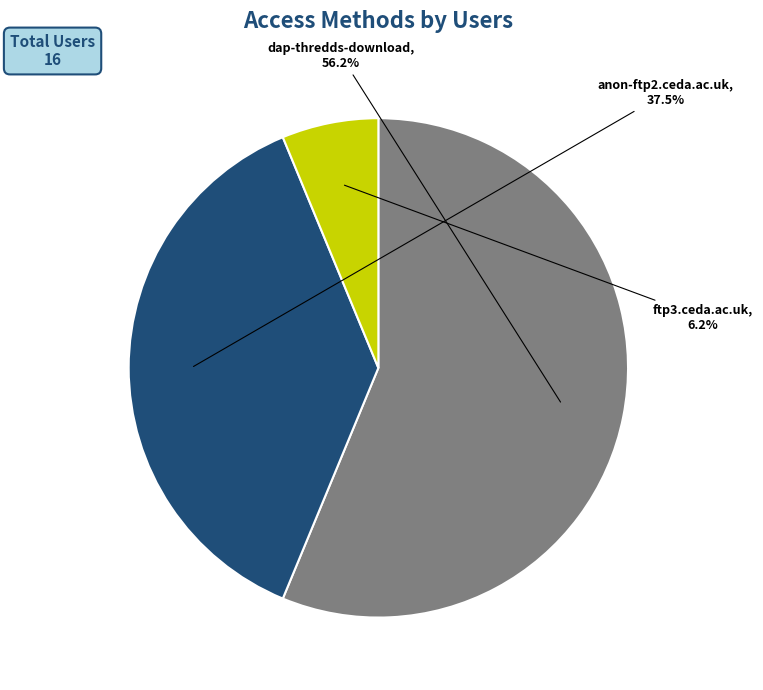

What is the majority slice?

dap-thredds-download